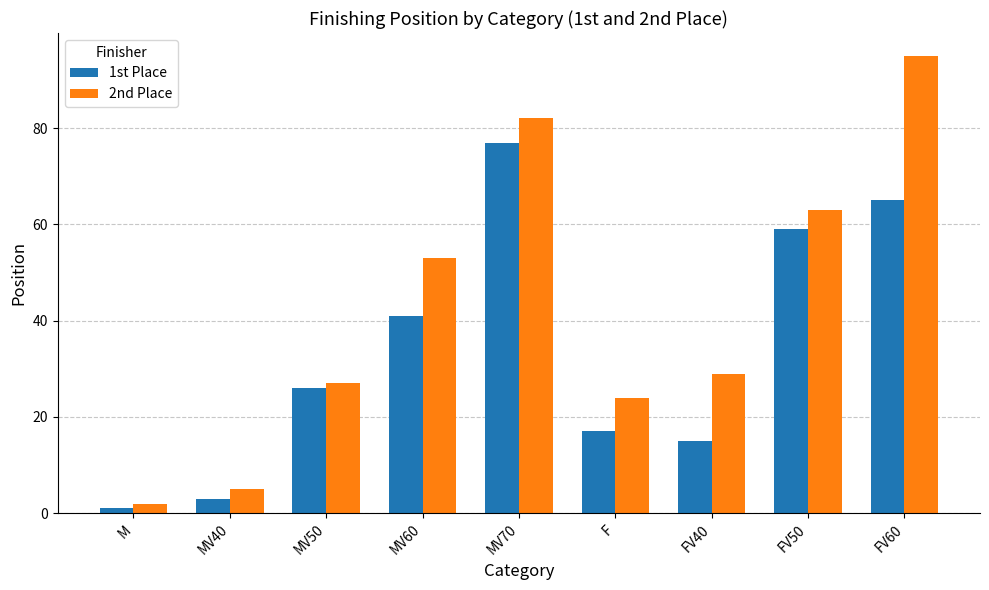

Are the bars grouped side by side (vs. stacked)?

Yes